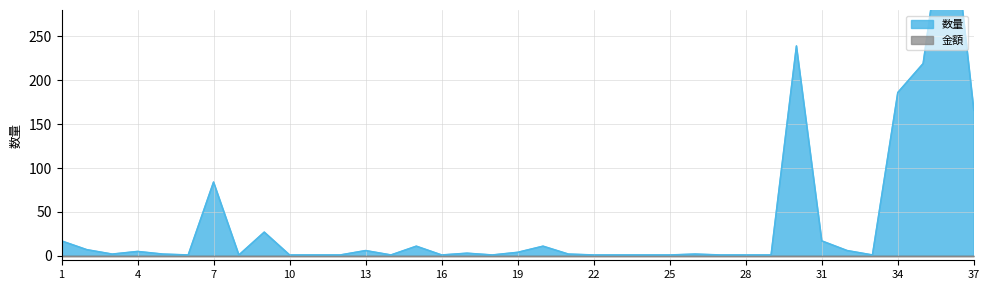

What is the value of the 9th point from the left?

27